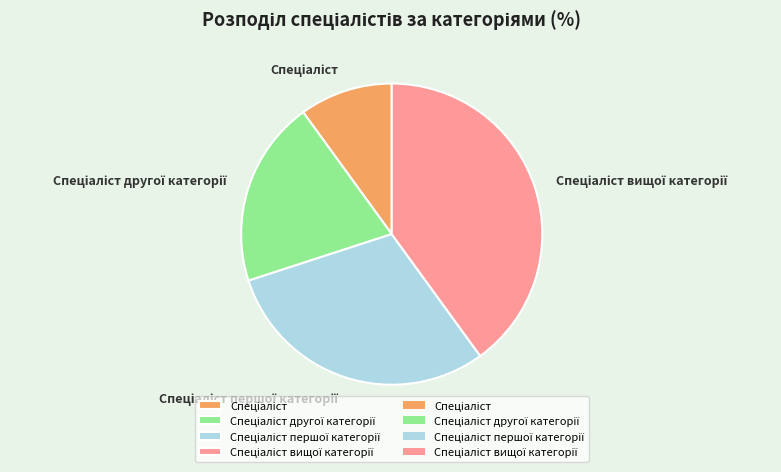

Does any single category account for the majority?

No